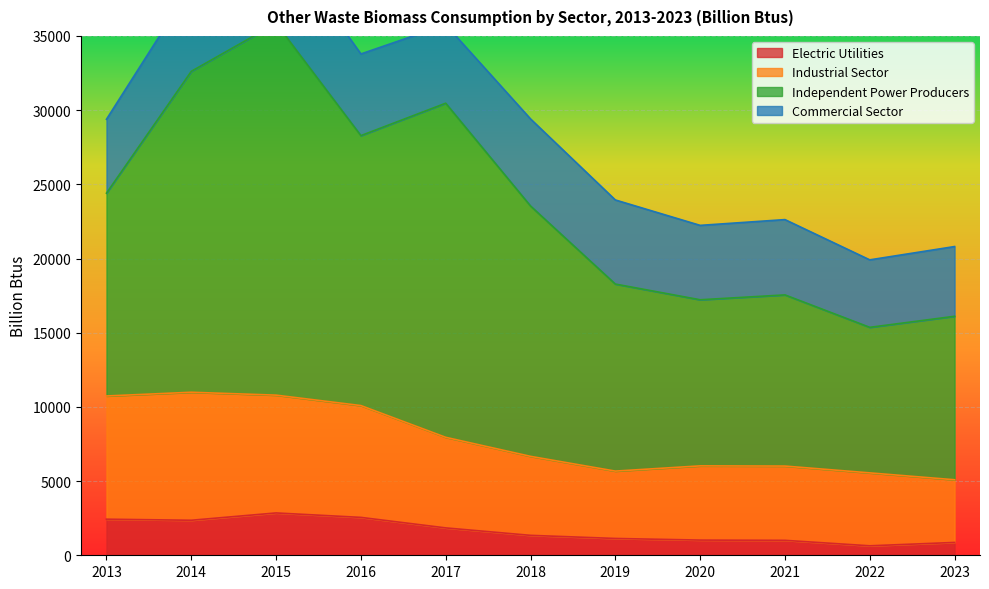

At which label does Industrial Sector first exceed 6667?

2013